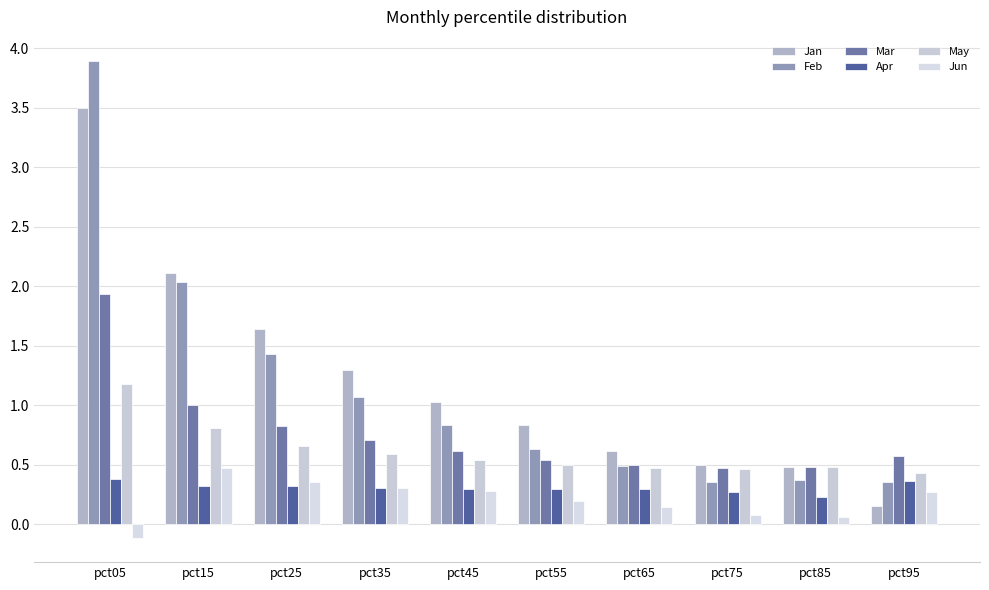

Which category has the highest value in the Feb series?

pct05